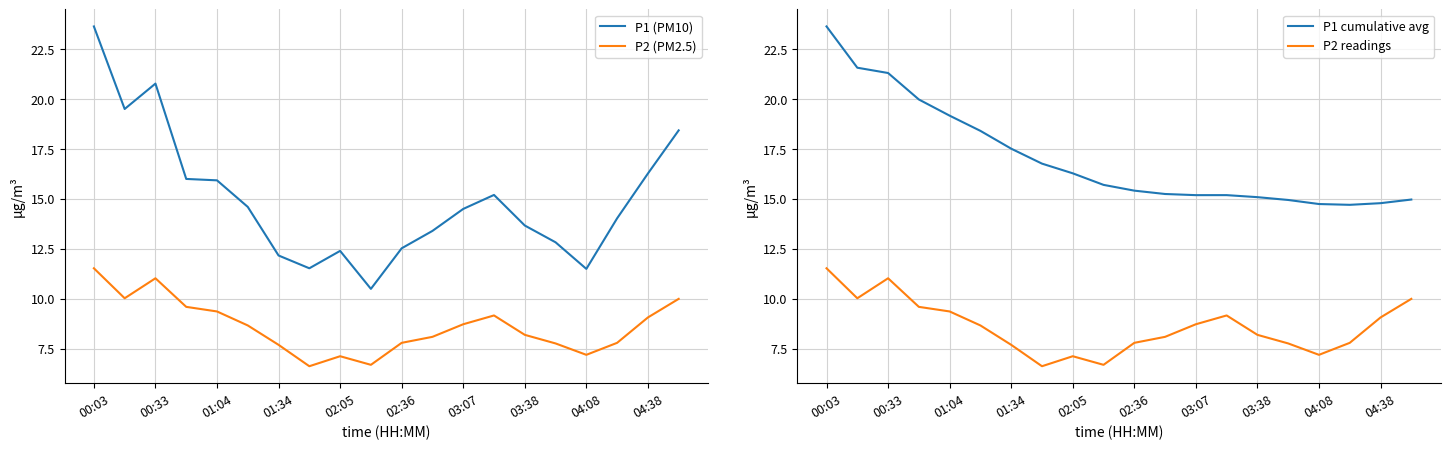

True or false: P1 cumulative avg has a value of 8.2 at 02:36.

False